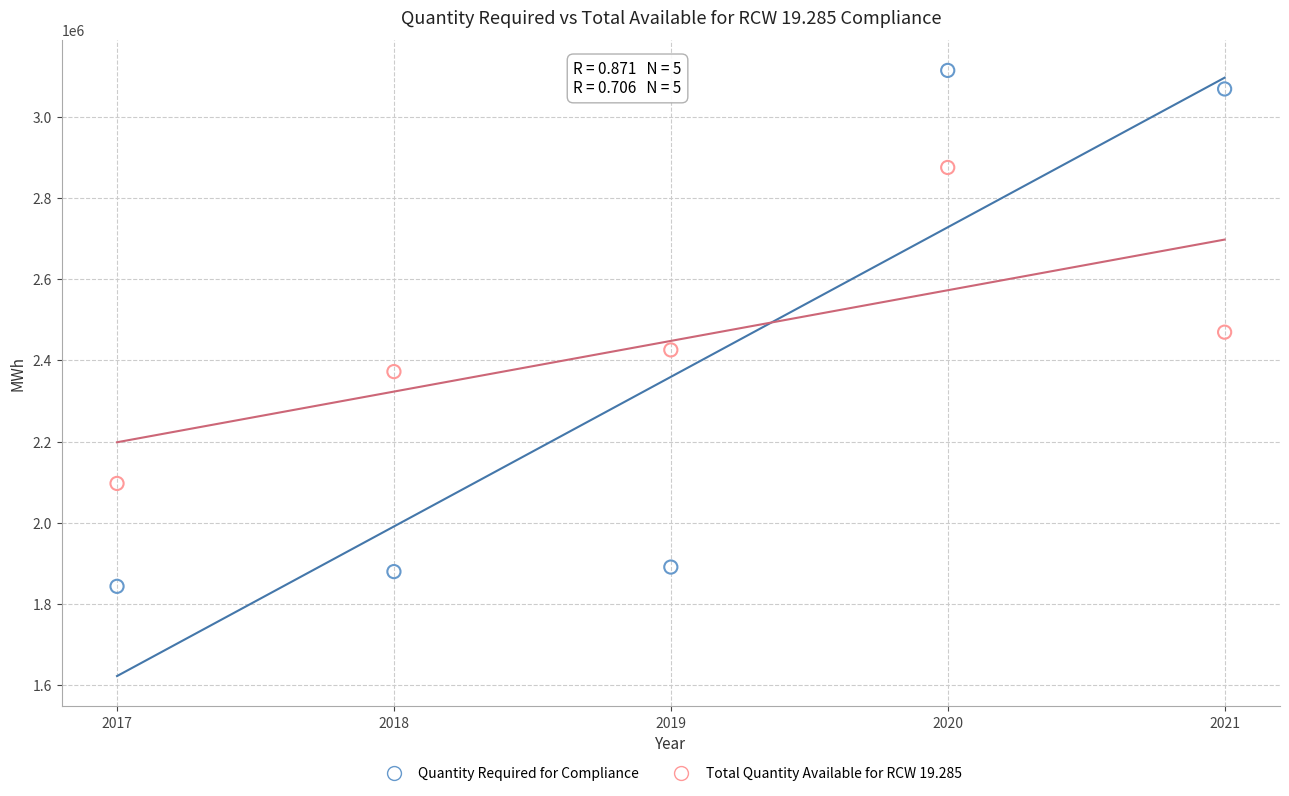

Across all data points, what is the average X value?

2019.0